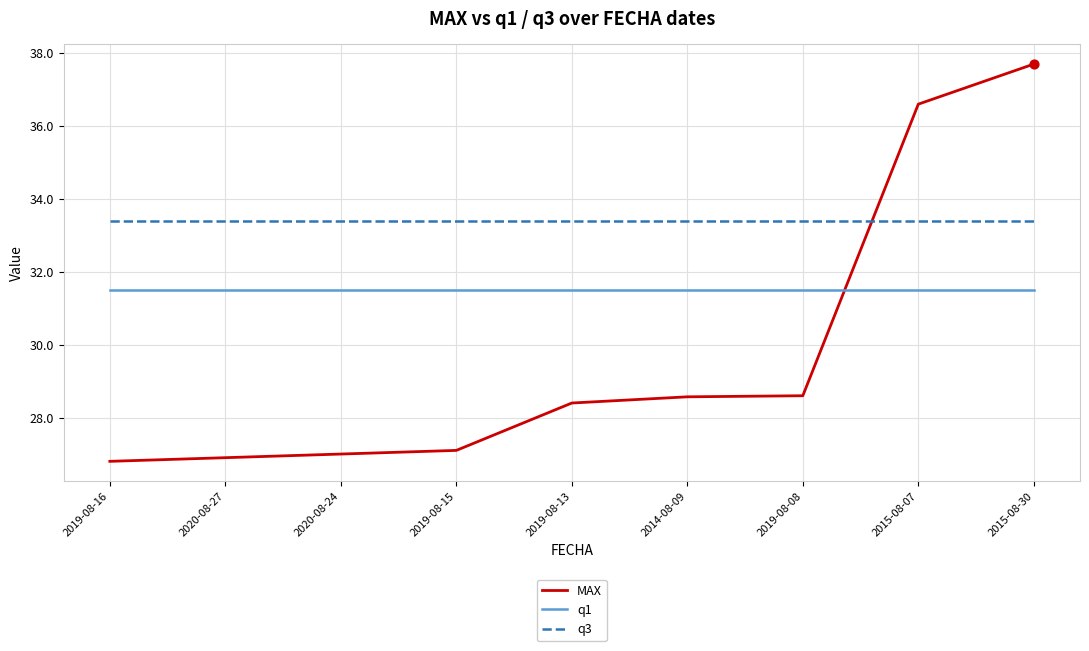

Is the value of MAX at 2019-08-15 greater than the value of q1 at 2019-08-13?

No